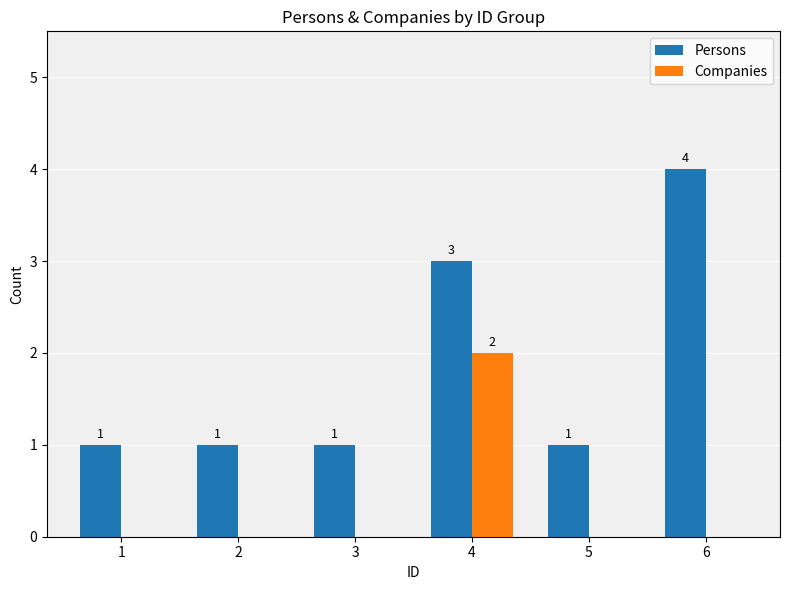

Which series has the largest total across all categories?

Persons